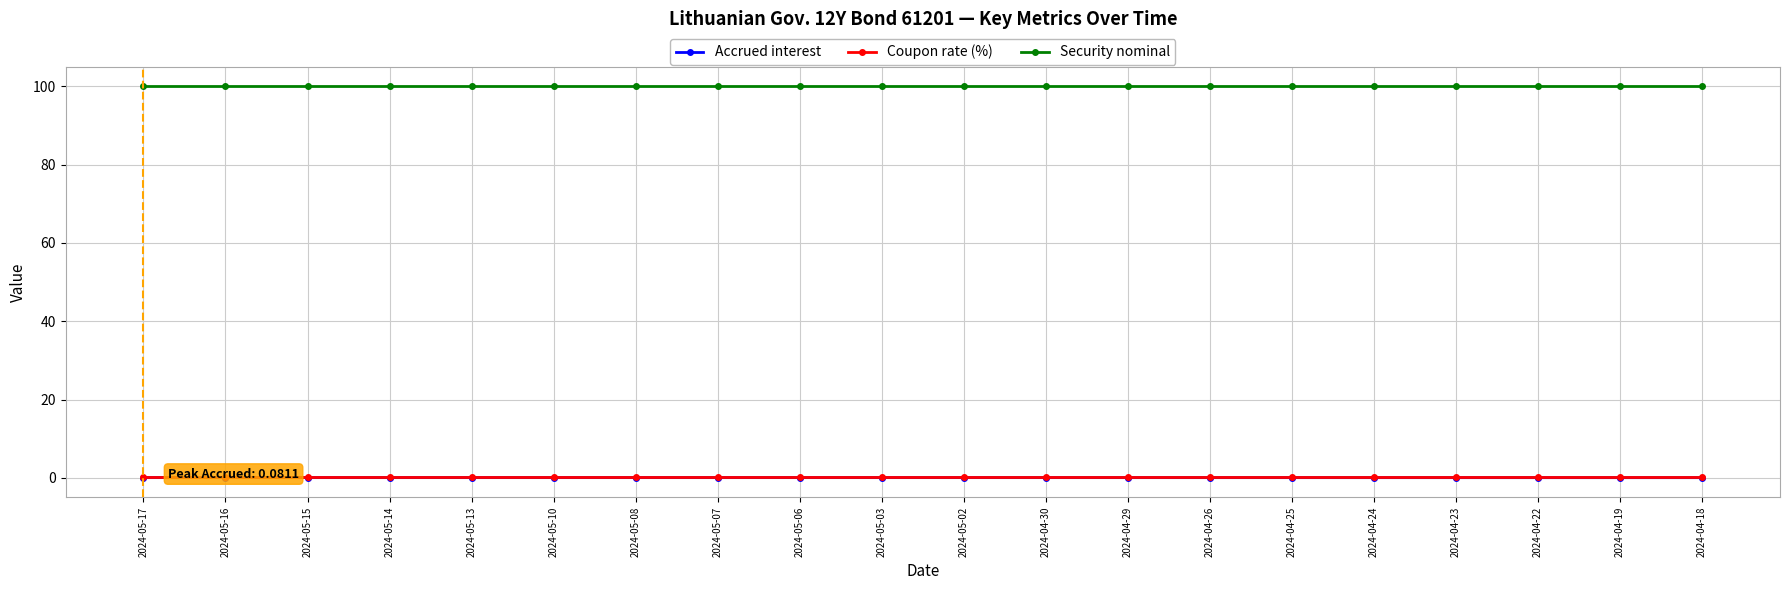

Reading right to left, transcribe all the data shown in this chart.

Accrued interest: 0.1	0.1	0.1	0.1	0.1	0.1	0.1	0.1	0.1	0.1	0.1	0.1	0.1	0.1	0.1	0.1	0.1	0.1	0.1	0.1
Coupon rate (%): 0.3	0.3	0.3	0.3	0.3	0.3	0.3	0.3	0.3	0.3	0.3	0.3	0.3	0.3	0.3	0.3	0.3	0.3	0.3	0.3
Security nominal: 100.0	100.0	100.0	100.0	100.0	100.0	100.0	100.0	100.0	100.0	100.0	100.0	100.0	100.0	100.0	100.0	100.0	100.0	100.0	100.0